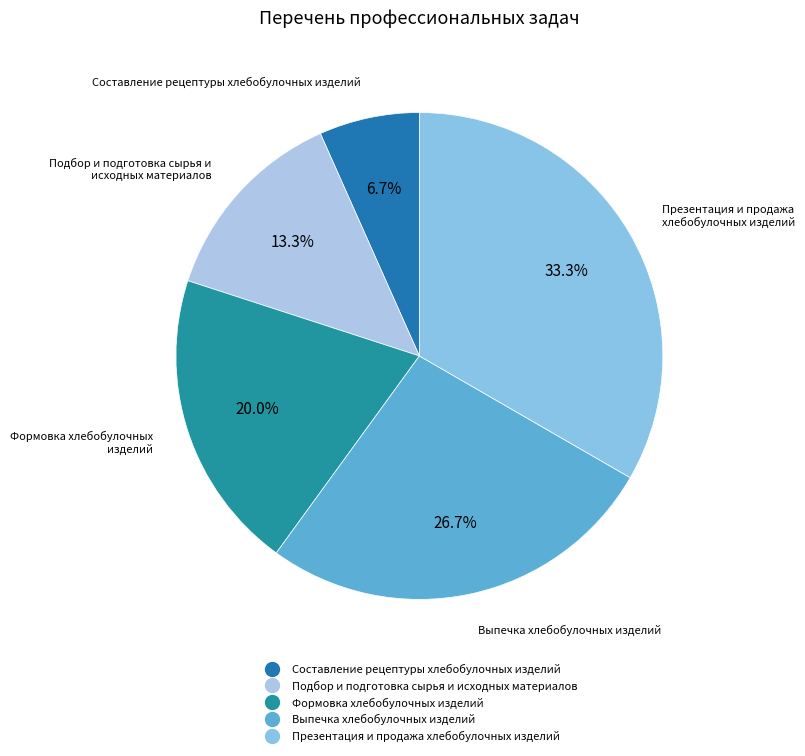

Do Презентация и продажа хлебобулочных изделий and Составление рецептуры хлебобулочных изделий together represent more than half of the pie?

No